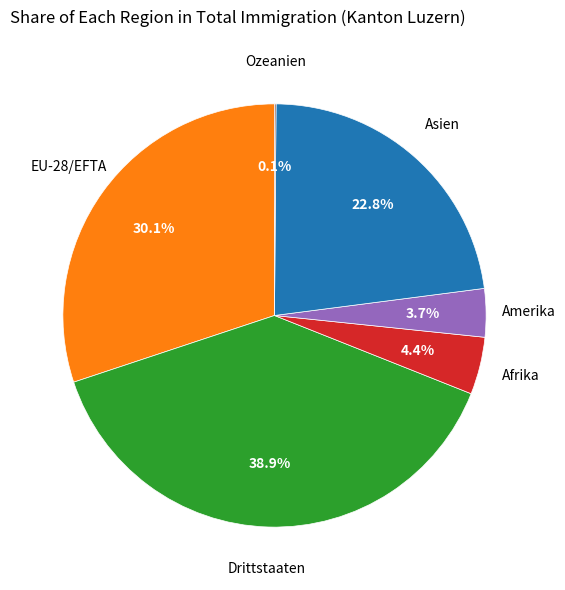

Is there any slice that represents more than half of the pie?

No